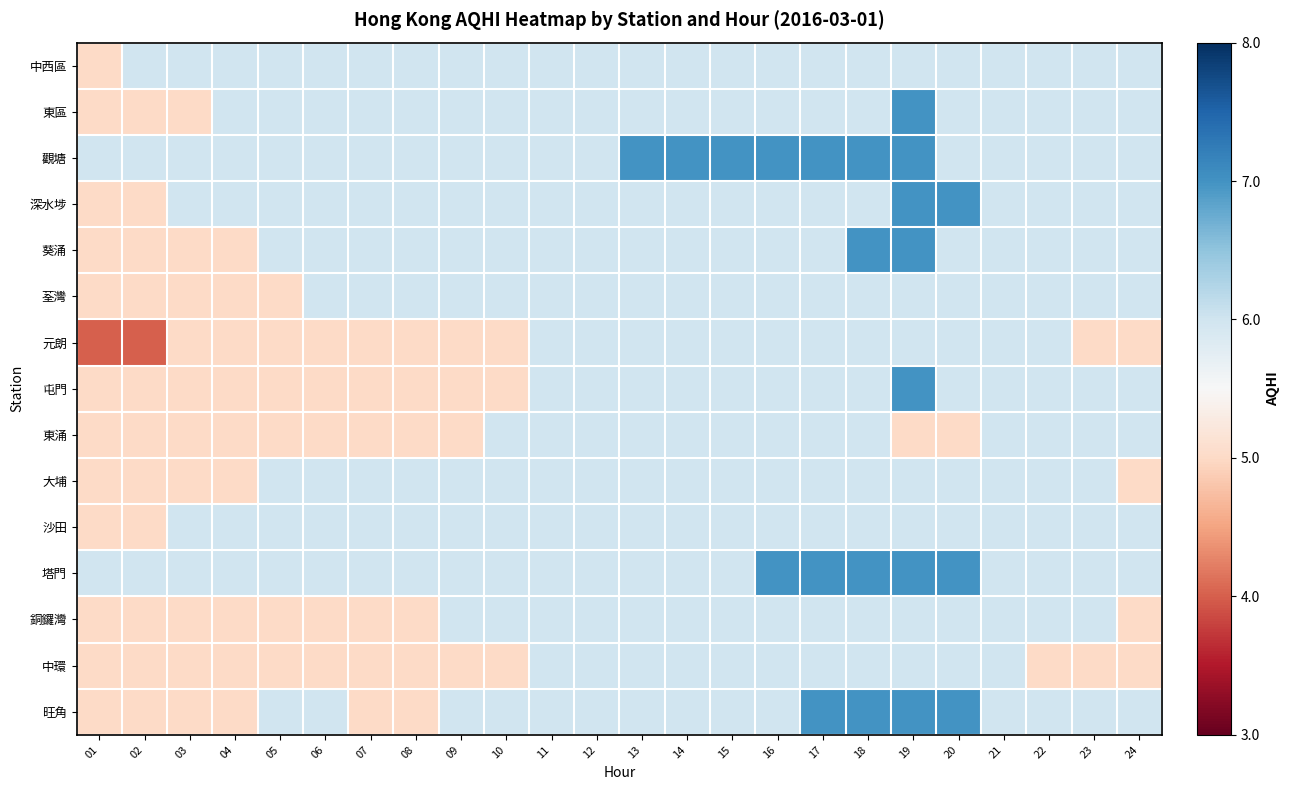

Rank the series by their maximum value, from highest to lowest.

東區, 觀塘, 深水埗, 葵涌, 屯門, 塔門, 旺角, 中西區, 荃灣, 元朗, 東涌, 大埔, 沙田, 銅鑼灣, 中環